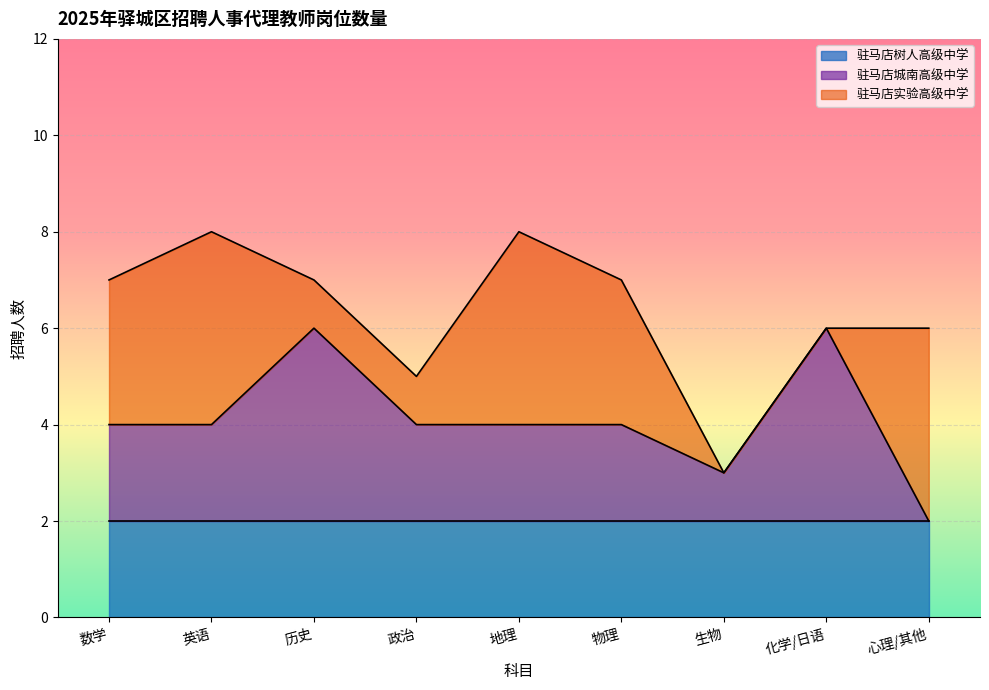

True or false: 驻马店城南高级中学 and 驻马店树人高级中学 intersect in this chart.

True